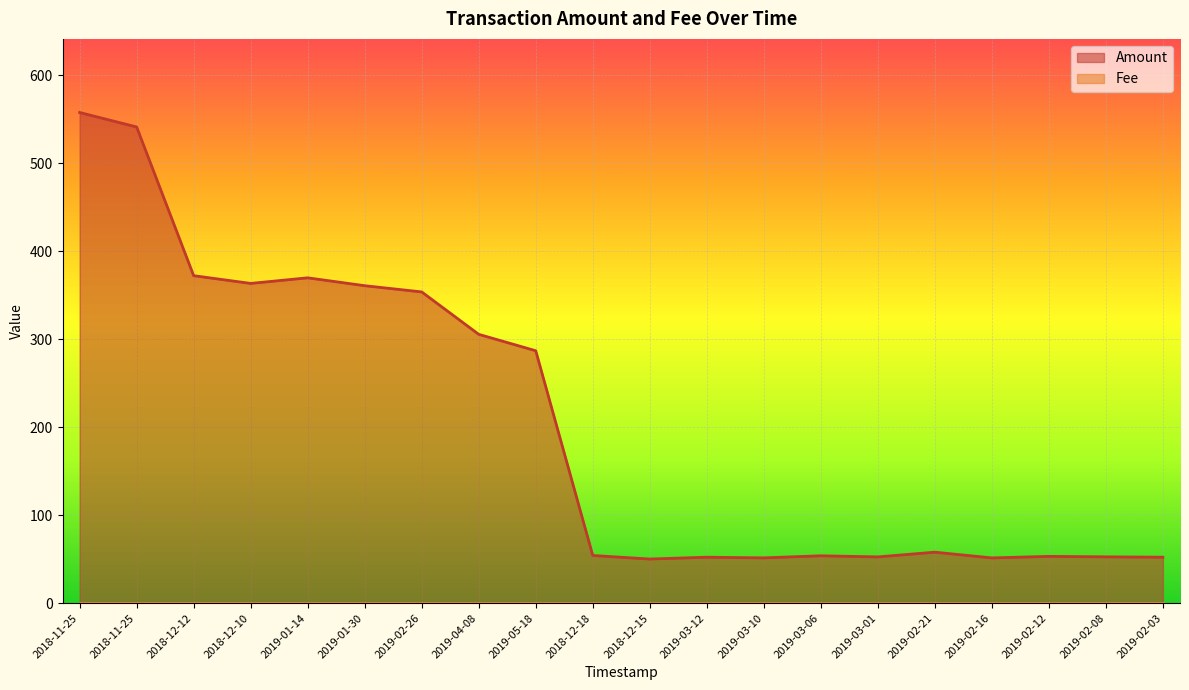

True or false: there are more than 1 points higher than both neighbors.

True